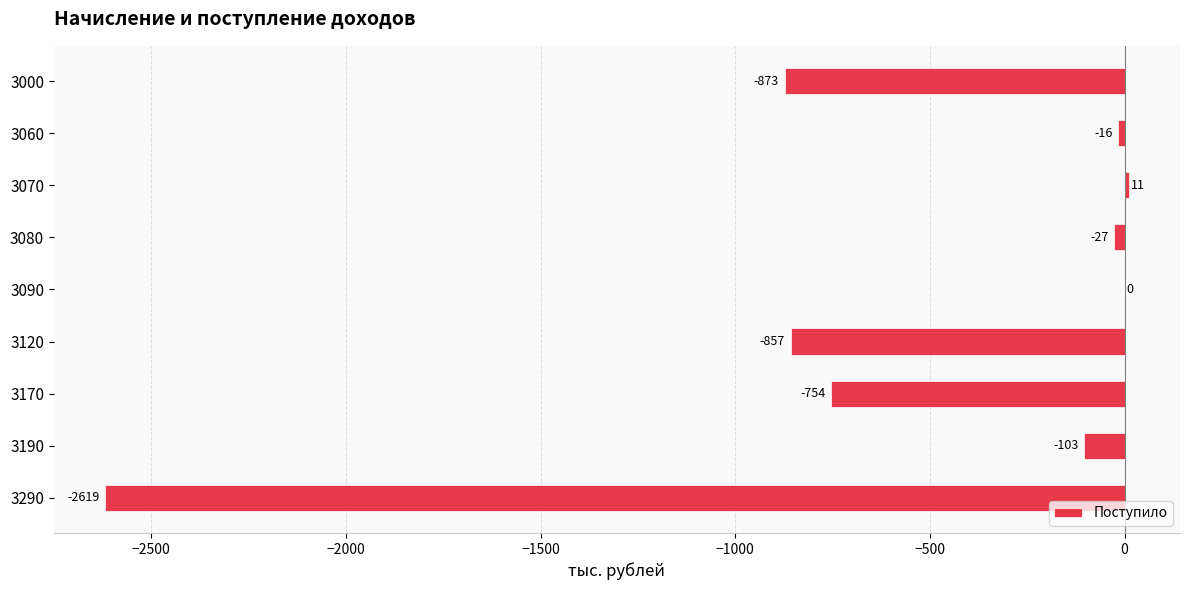

Reading top to bottom, transcribe all the data shown in this chart.

3000=-873	3060=-16	3070=11	3080=-27	3090=0	3120=-857	3170=-754	3190=-103	3290=-2619